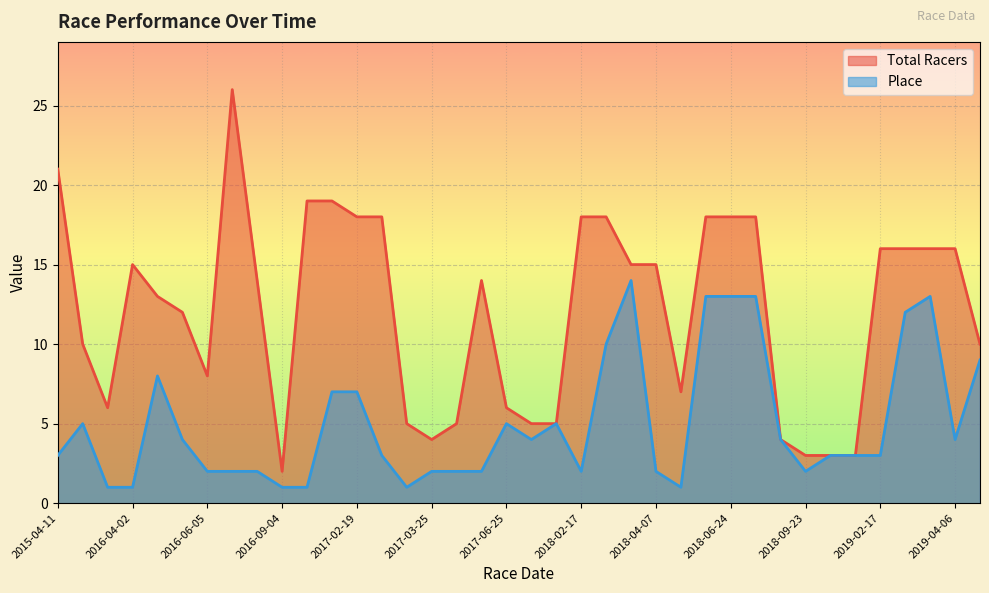

At which category does Total Racers reach its first local valley?

2015-07-12